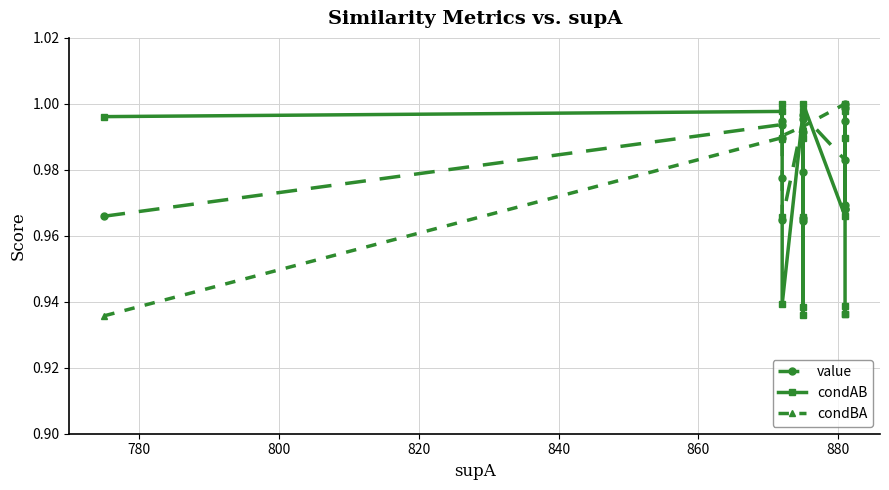

What is the maximum value shown in the chart?

1.0